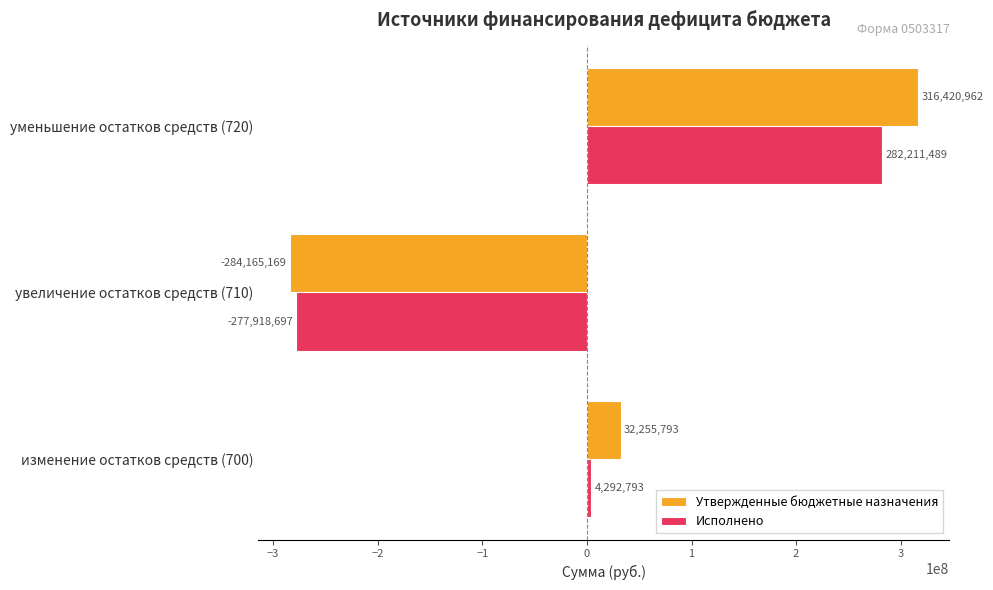

The Исполнено series shows -277918696.7 at увеличение остатков средств (710). True or false?

True